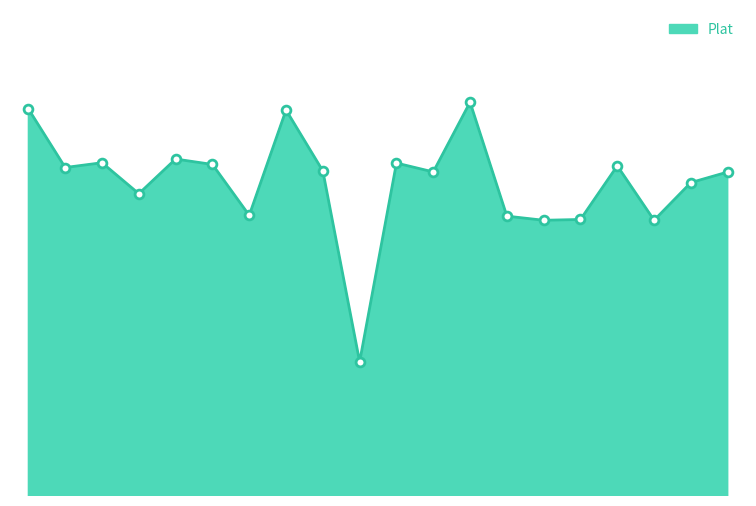

Does the chart have visible grid lines?

No